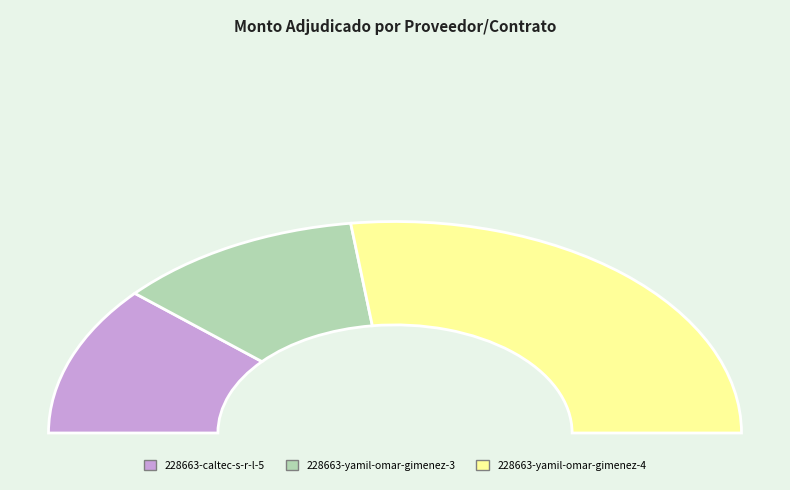

True or false: 228663-caltec-s-r-l-5 accounts for 13% of the total.

False